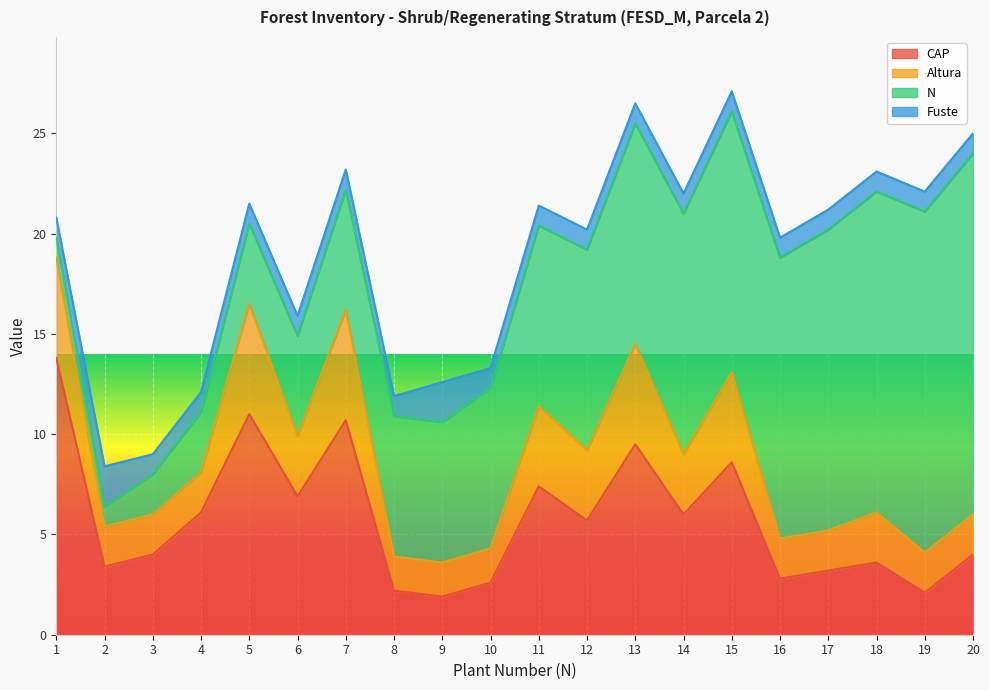

Reading right to left, list all the values displayed in this chart.

CAP: 4.0	2.1	3.6	3.2	2.8	8.6	6.0	9.5	5.7	7.4	2.6	1.9	2.2	10.7	6.9	11.0	6.1	4.0	3.4	13.8
Altura: 2.0	2.0	2.5	2.0	2.0	4.5	3.0	5.0	3.5	4.0	1.7	1.7	1.7	5.5	3.0	5.5	2.0	2.0	2.0	5.0
N: 18.0	17.0	16.0	15.0	14.0	13.0	12.0	11.0	10.0	9.0	8.0	7.0	7.0	6.0	5.0	4.0	3.0	2.0	1.0	1.0
Fuste: 1.0	1.0	1.0	1.0	1.0	1.0	1.0	1.0	1.0	1.0	1.0	2.0	1.0	1.0	1.0	1.0	1.0	1.0	2.0	1.0